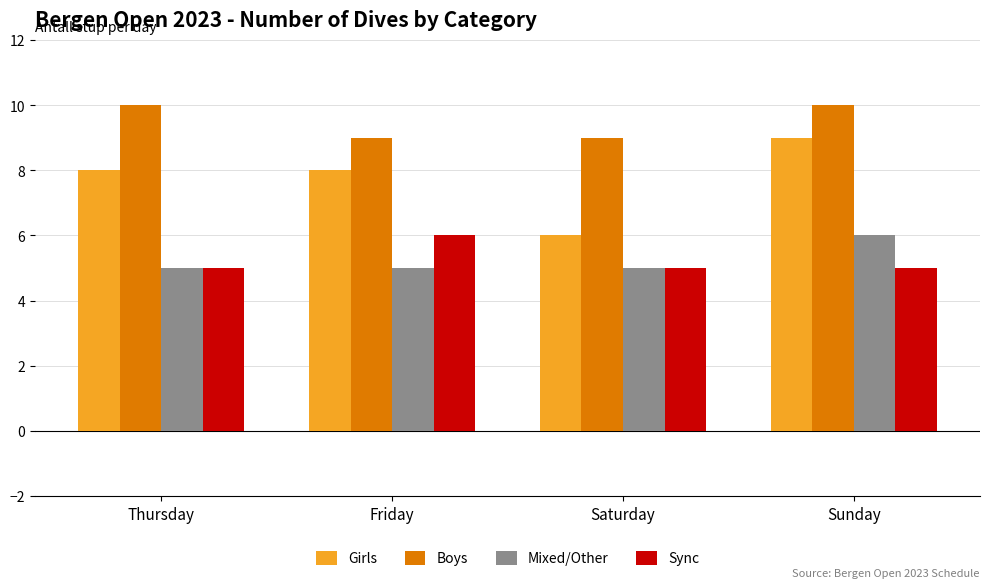

What is the minimum value for Girls?

6